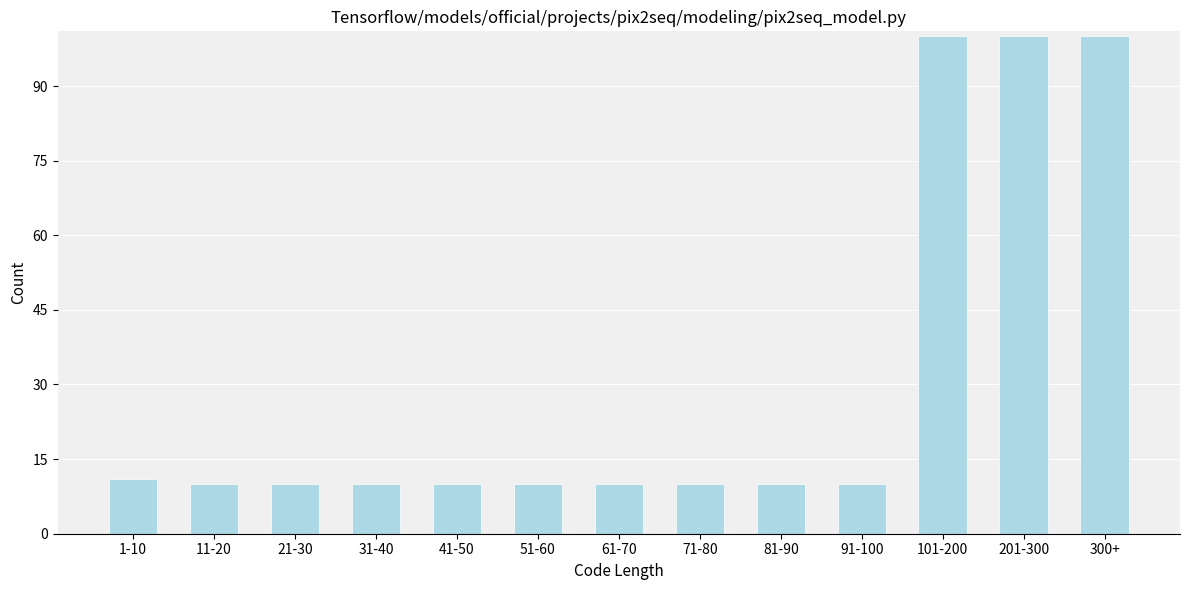

Reading left to right, transcribe all the data shown in this chart.

11	10	10	10	10	10	10	10	10	10	100	100	100